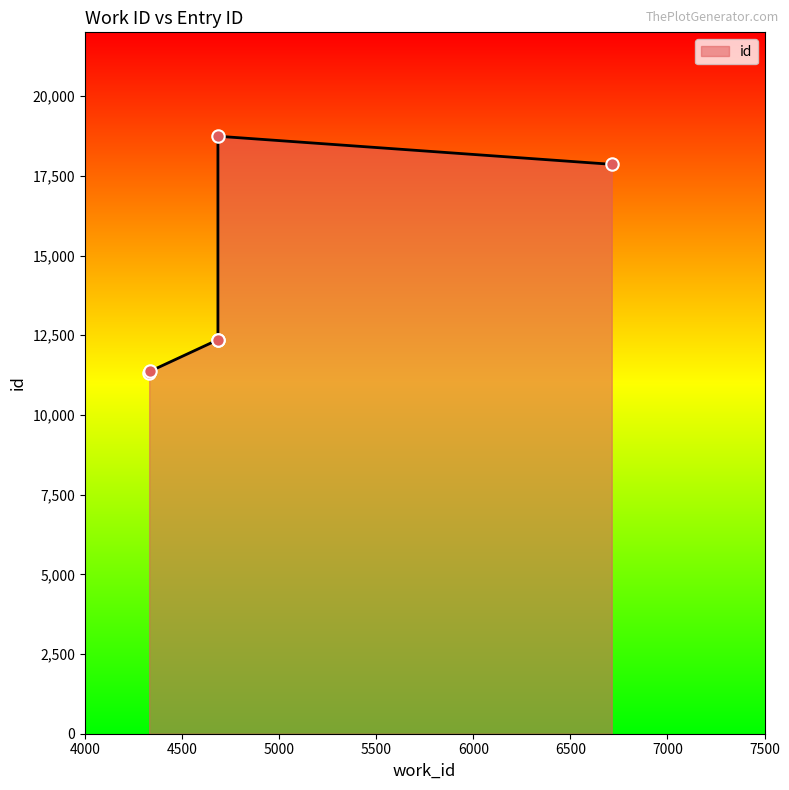

What is the ratio of the value at 4685 to the value at 4685?

1.0